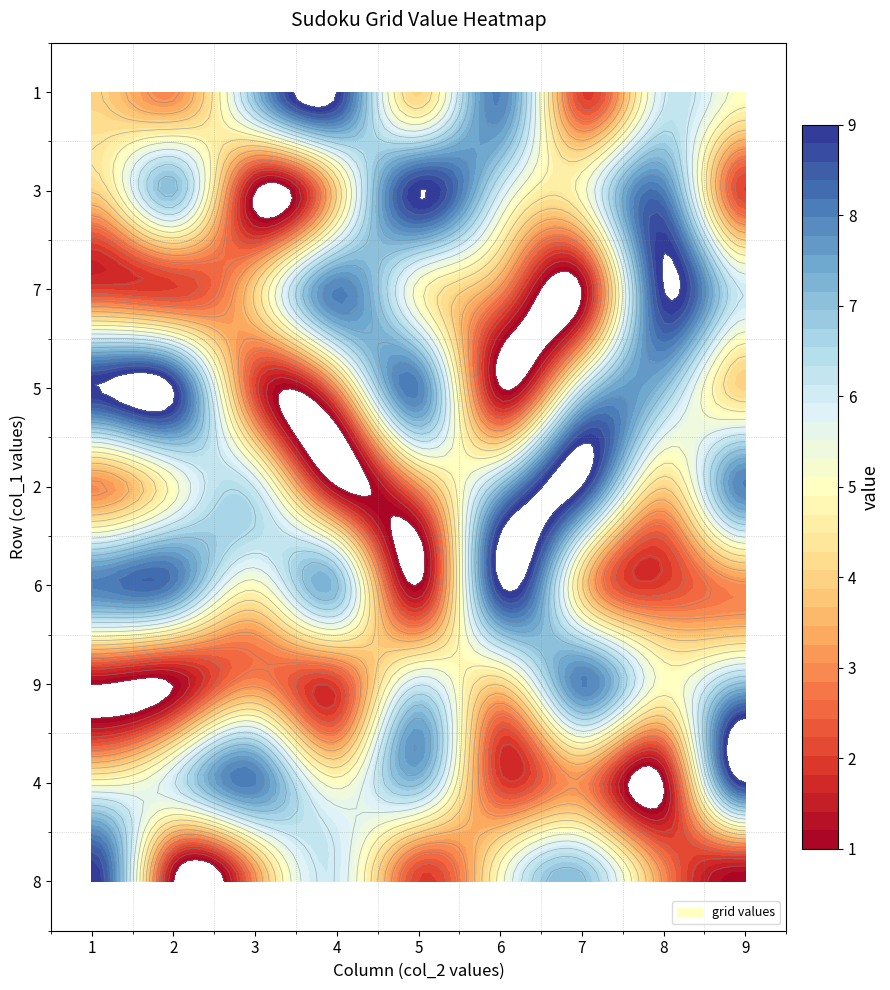

Which series changed the most between 2 and 8?

9